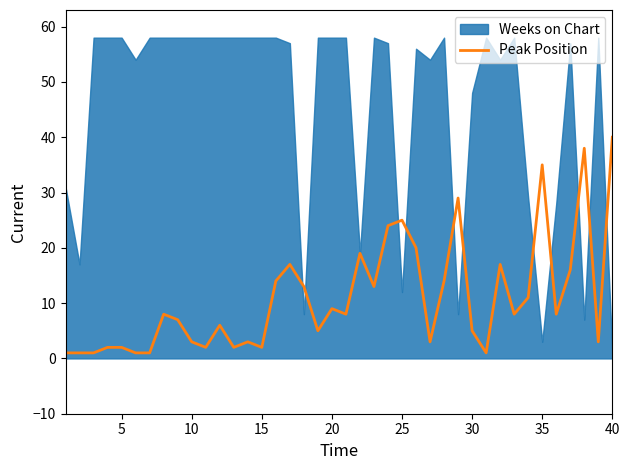

Is it true that Peak Position equals 2 at 5?

True